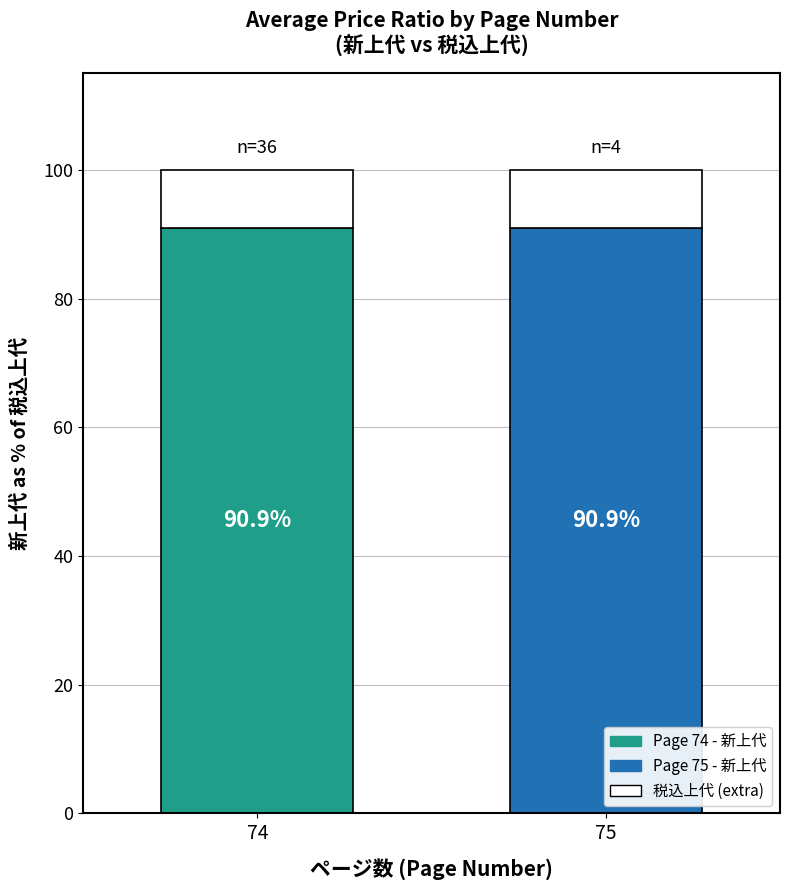

What is the total value across all series at 75?

100.0